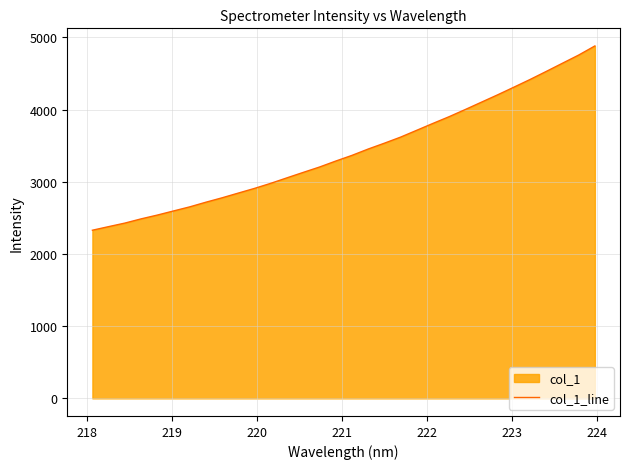

Does the chart display data point markers on the line(s)?

No